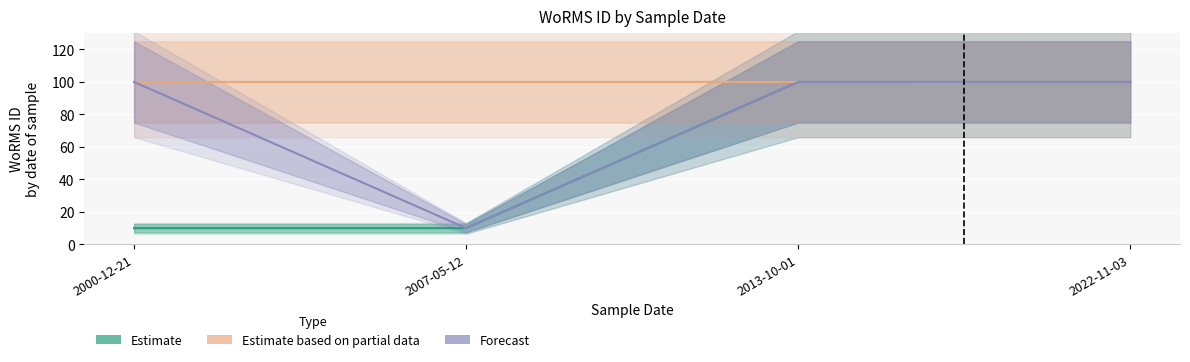

What is the sum of the Forecast values at 2013-10-01 and 2000-12-21?

200.0